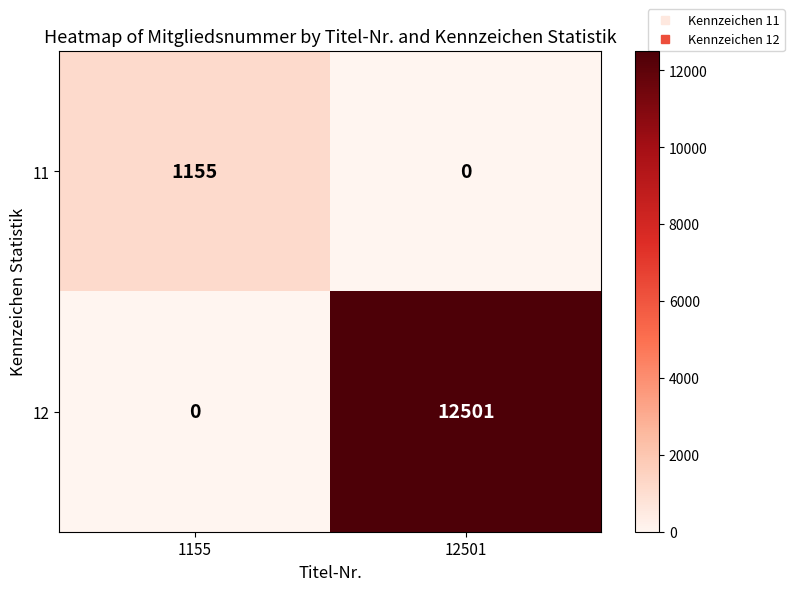

What is the approximate value of 12 at 12501, to the nearest 10?

12500